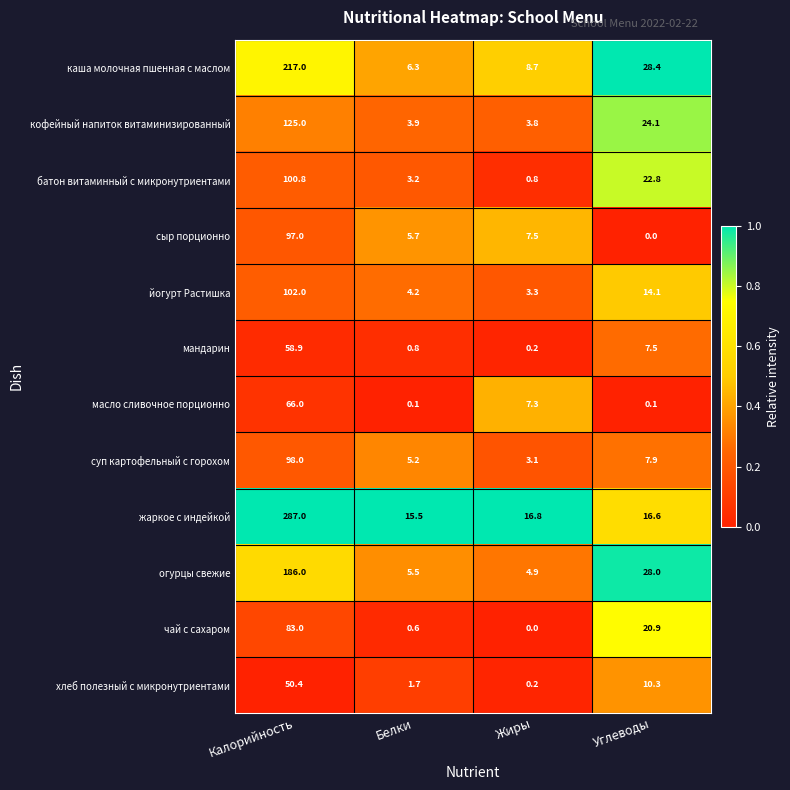

Between Калорийность and Жиры, which series saw the biggest shift?

жаркое с индейкой